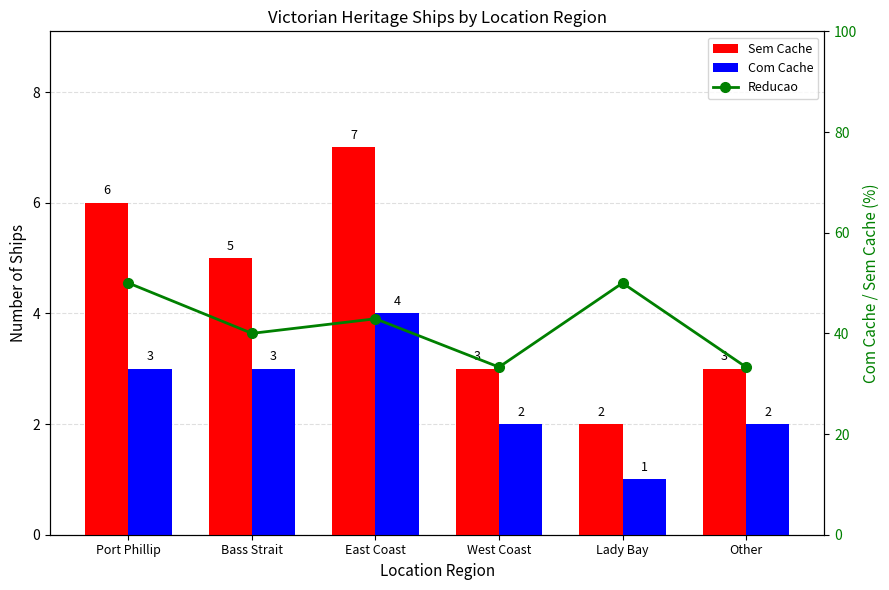

True or false: Reducao has a value of 13.6 at Other.

False